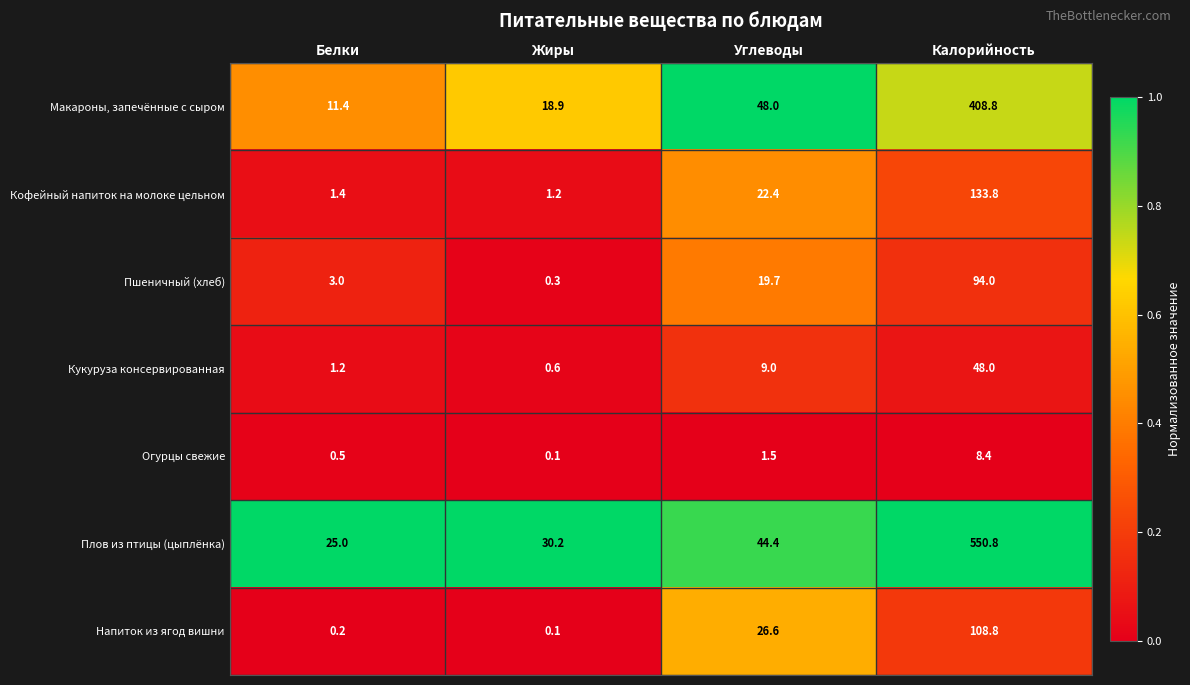

Reading left to right, transcribe all the data shown in this chart.

Макароны, запечённые с сыром: 11.4	18.9	48.0	408.8
Кофейный напиток на молоке цельном: 1.4	1.2	22.4	133.8
Пшеничный (хлеб): 3.0	0.3	19.7	94.0
Кукуруза консервированная: 1.2	0.6	9.0	48.0
Огурцы свежие: 0.5	0.1	1.5	8.4
Плов из птицы (цыплёнка): 25.0	30.2	44.4	550.8
Напиток из ягод вишни: 0.2	0.1	26.6	108.8